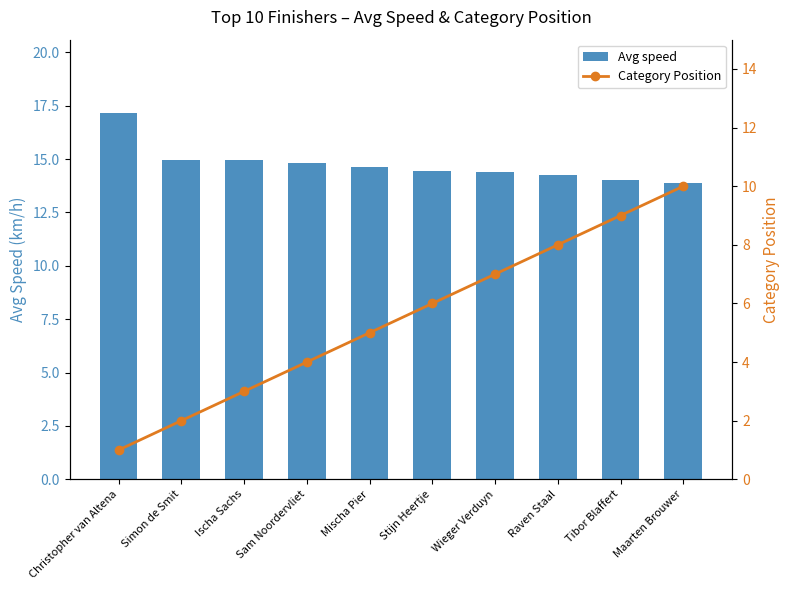

At which category is the sum across all series the highest?

Maarten Brouwer